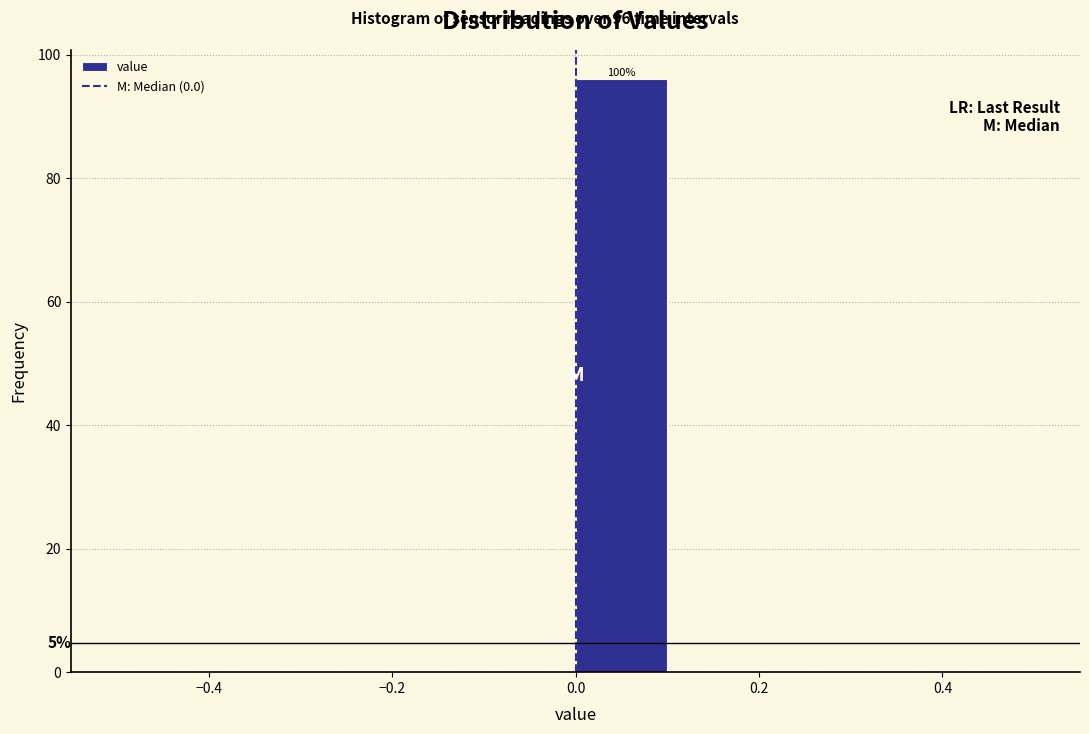

Over which range of the x-axis is the bar tallest?

0.0 to 0.1